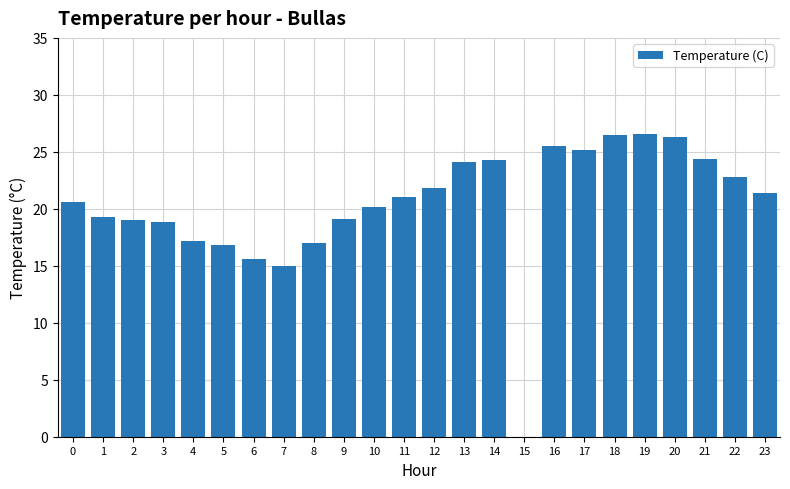

The value at 5 is 16.8. True or false?

True